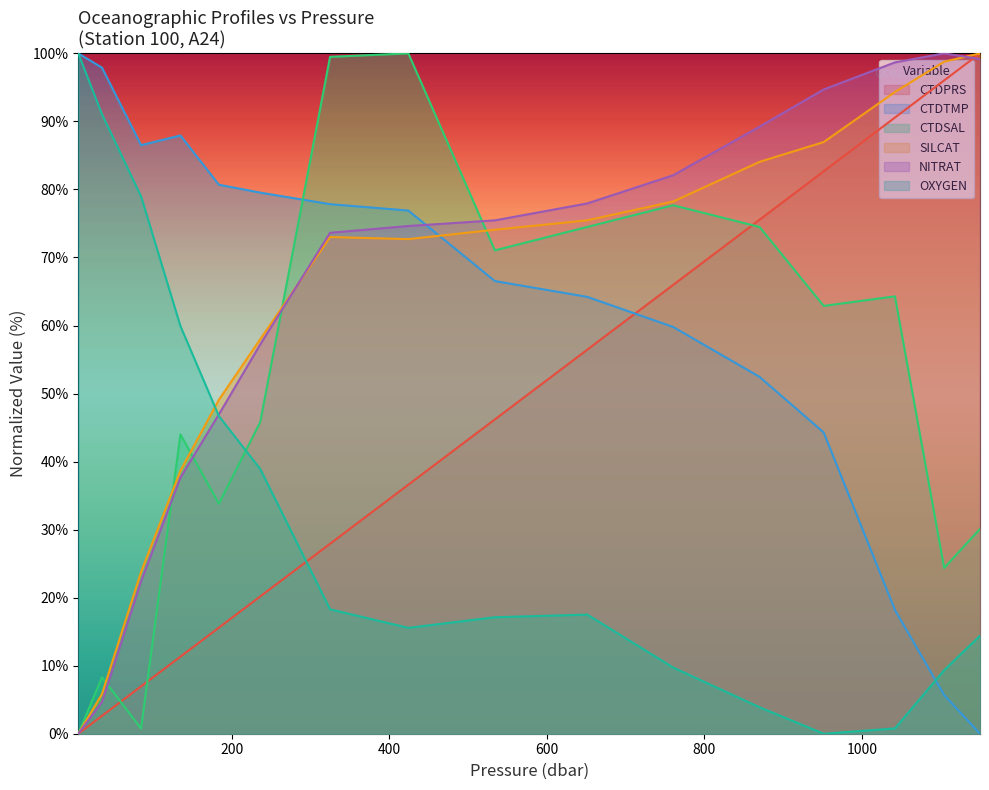

At how many categories does at least one series exceed 42?

16